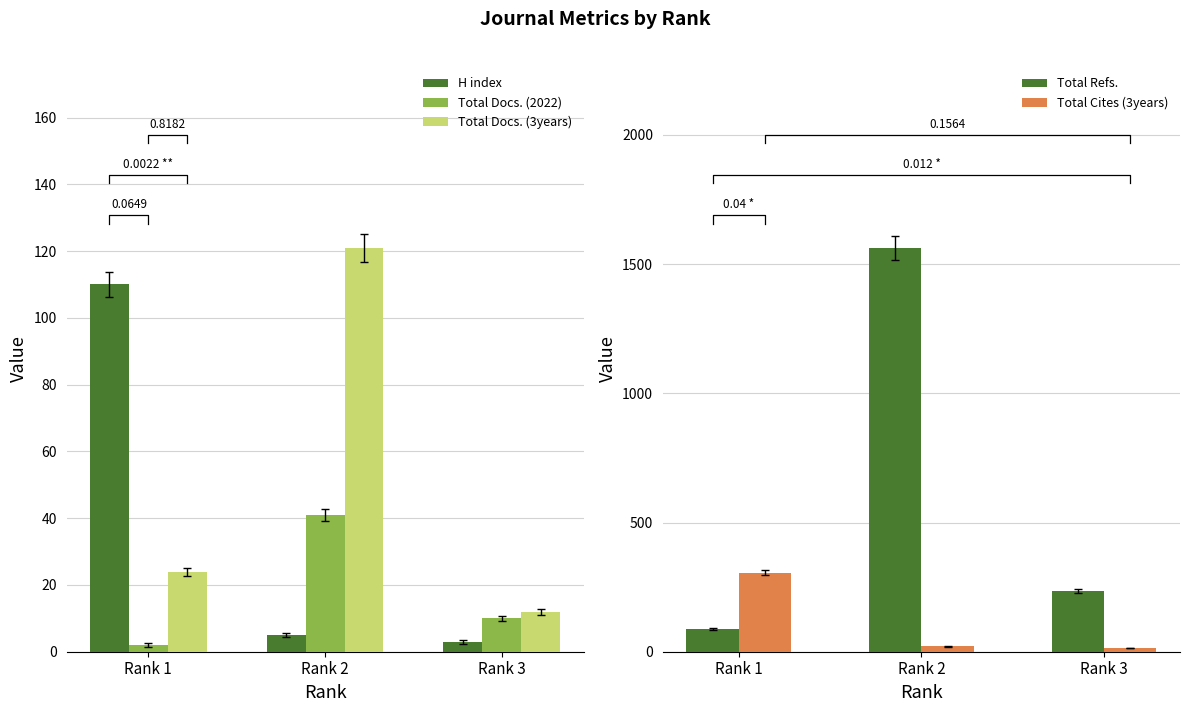

The value of Total Refs. at Rank 2 is 1563. True or false?

True